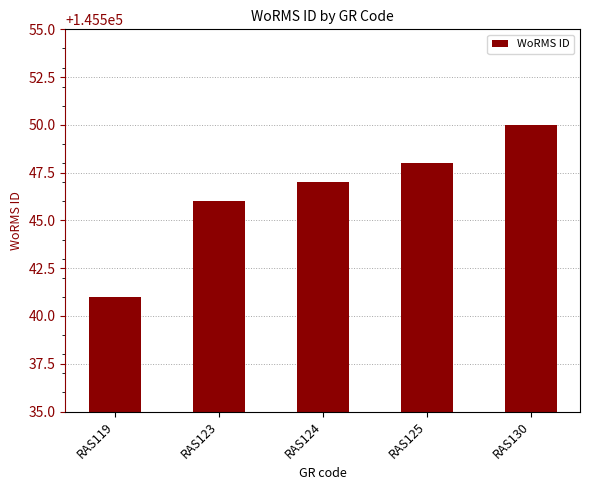

Between RAS125 and RAS119, which is larger?

RAS125